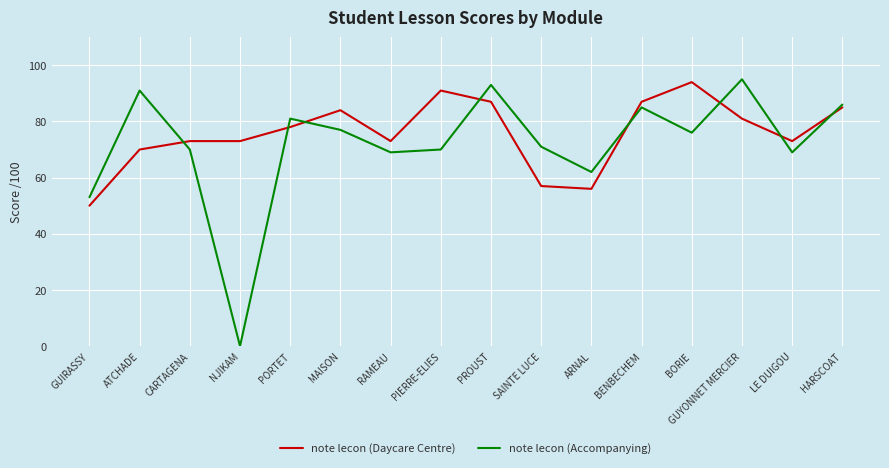

After their last crossing, which series has the higher values: note lecon (Accompanying) or note lecon (Daycare Centre)?

note lecon (Accompanying)